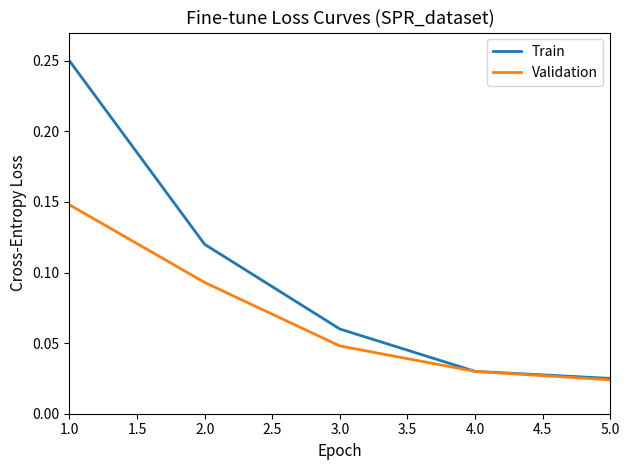

Rank the series at 3.0 from lowest to highest value.

Validation, Train